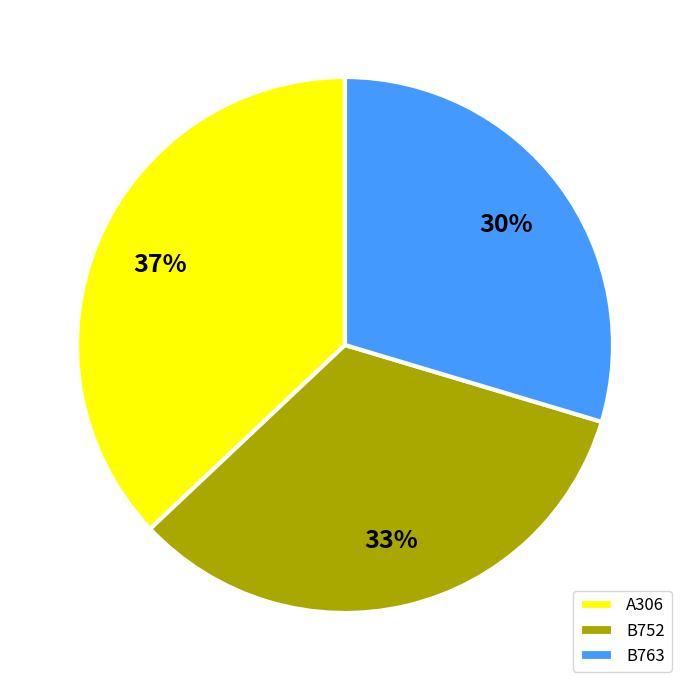

What is the smallest slice in the pie chart?

B763